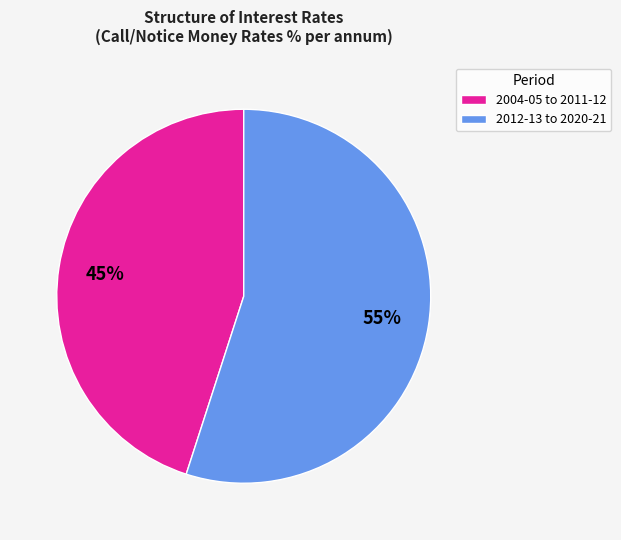

Is the sum of 2004-05 to 2011-12 and 2012-13 to 2020-21 greater than half?

Yes